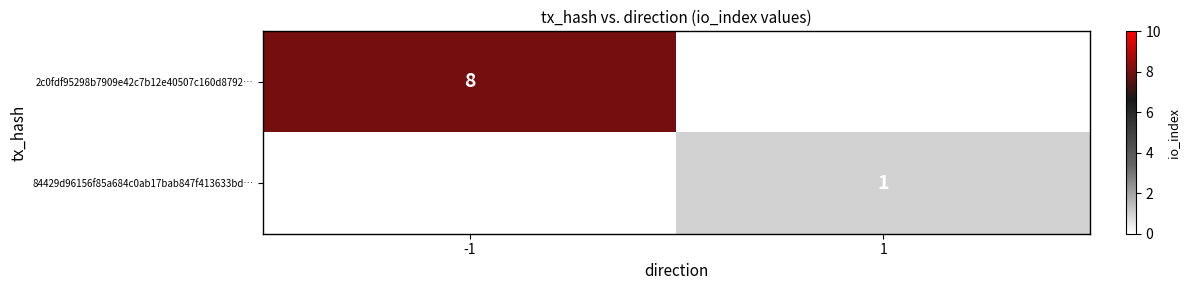

True or false: 2c0fdf95298b7909e42c7b12e40507c160d8792… has a value of 8 at -1.

True